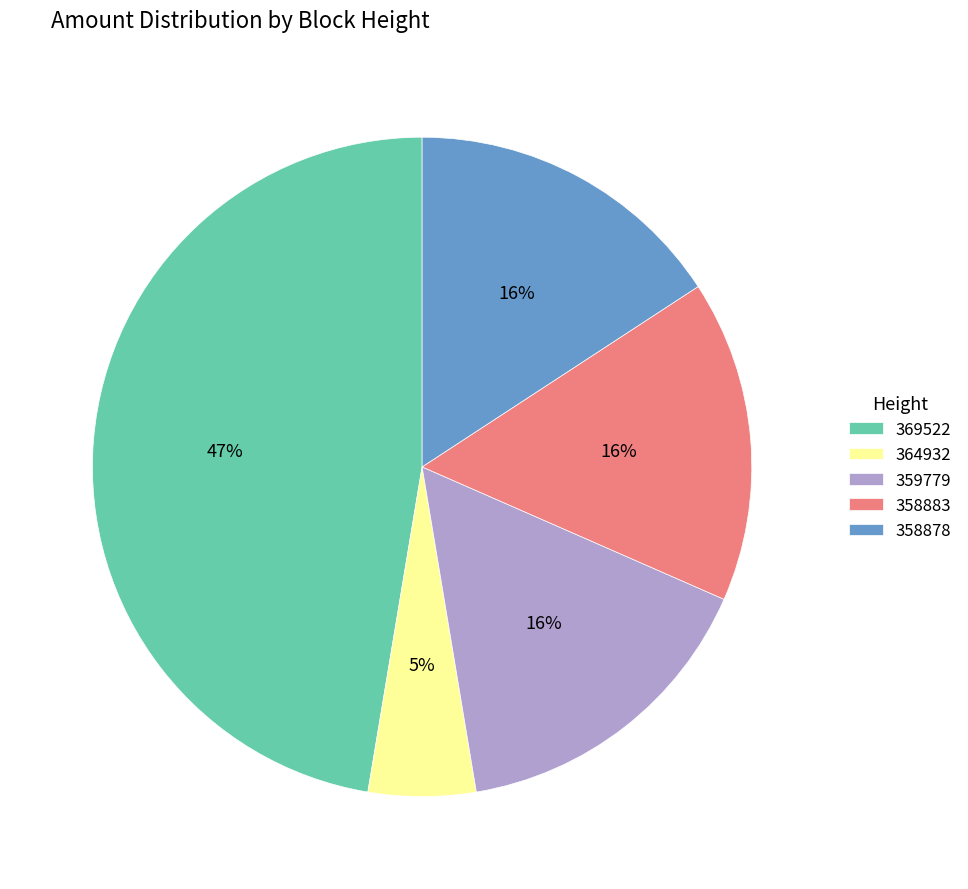

To the nearest percent, what portion does 364932 represent?

5%